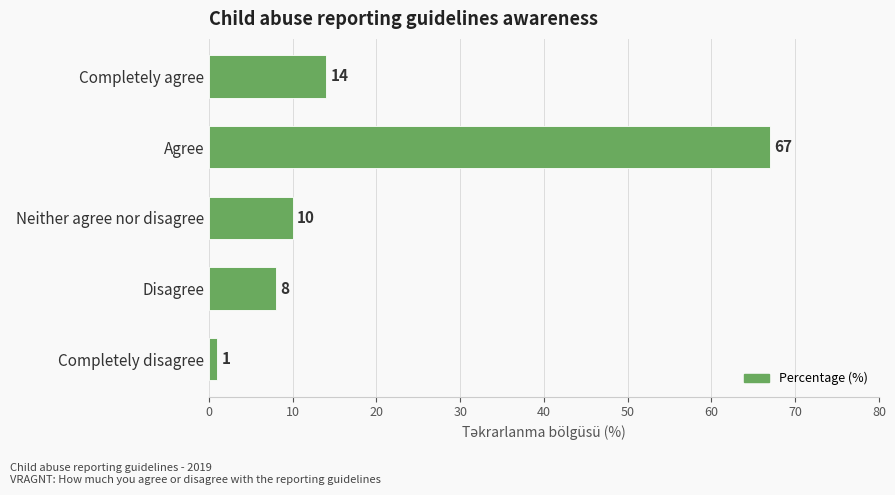

Rank the categories by value from highest to lowest.

Agree, Completely agree, Neither agree nor disagree, Disagree, Completely disagree